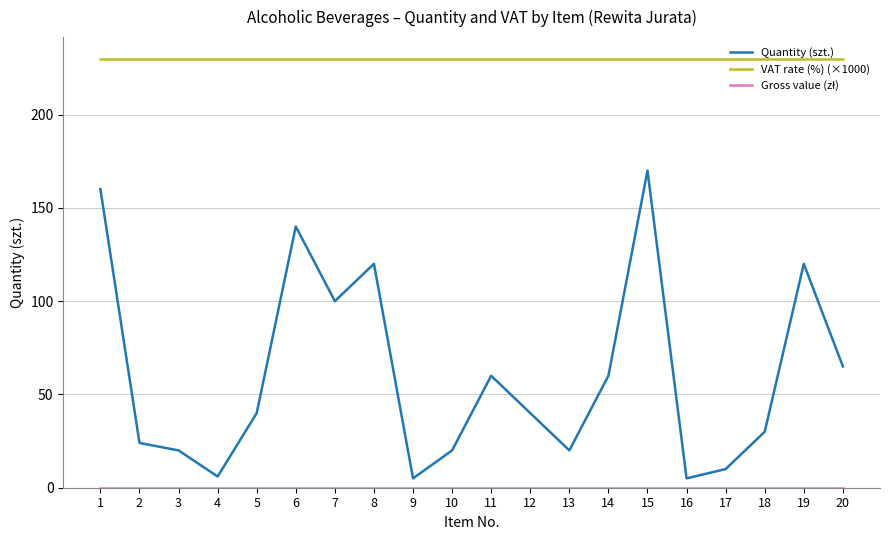

Does the chart have visible grid lines?

Yes